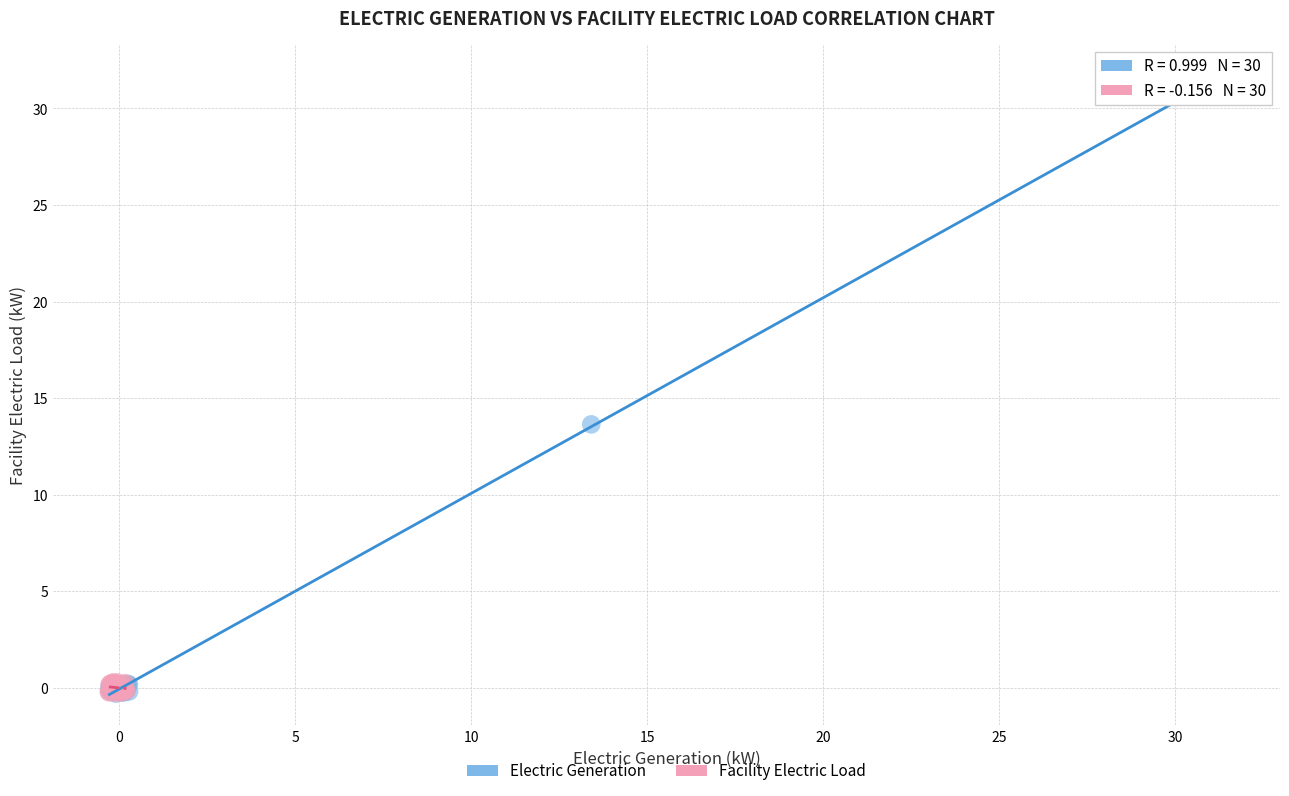

Which series reaches the maximum Y coordinate?

Electric Generation